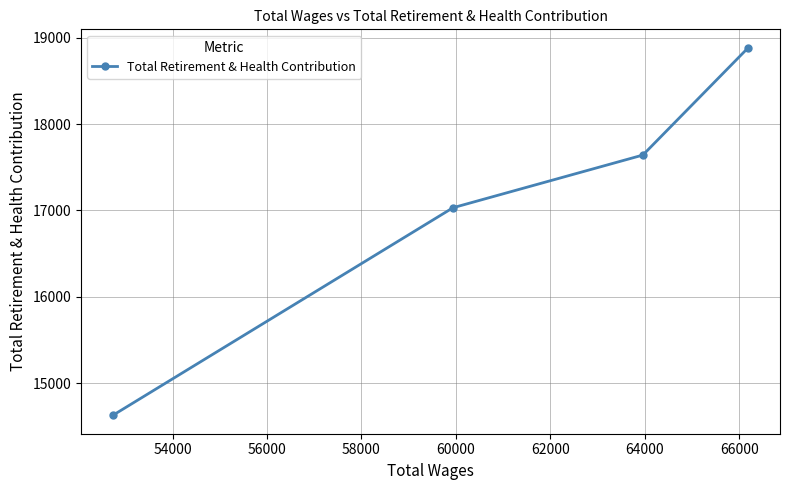

What is the difference between the maximum and second lowest values?

1853